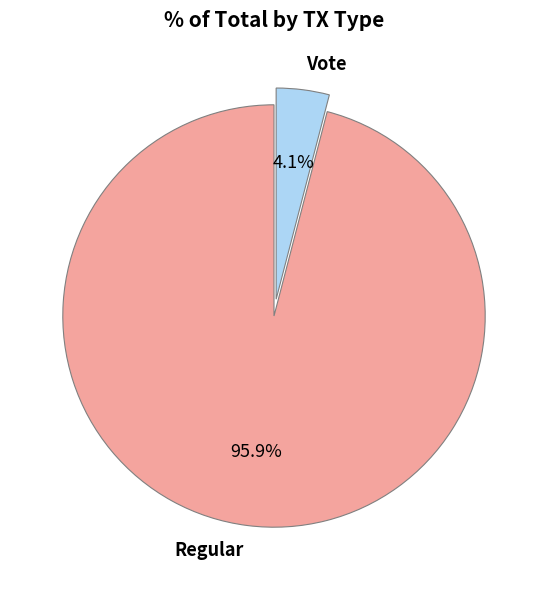

What is the largest slice in the pie chart?

Regular